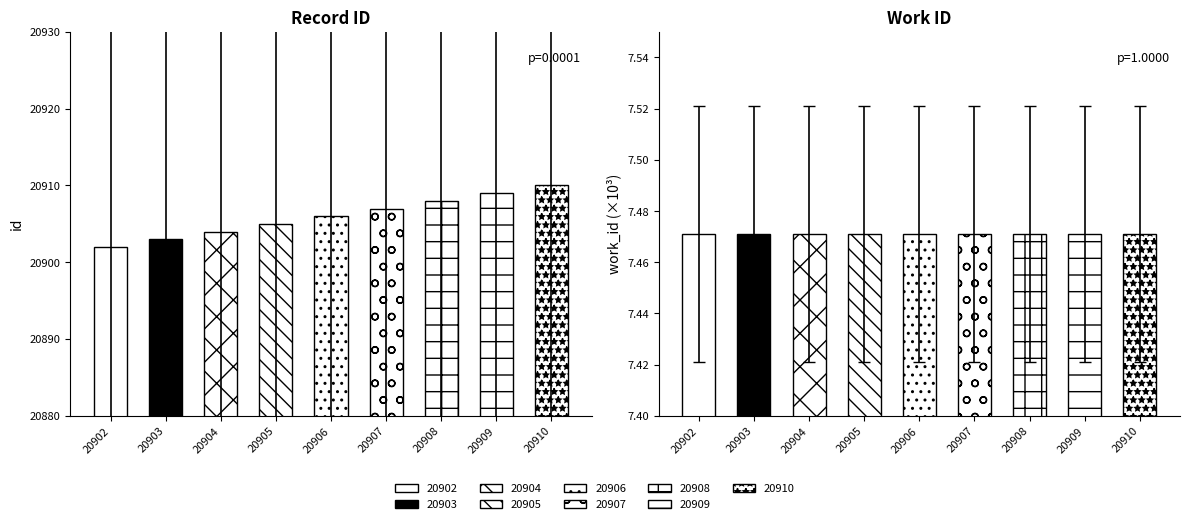

Are the bars horizontal?

No